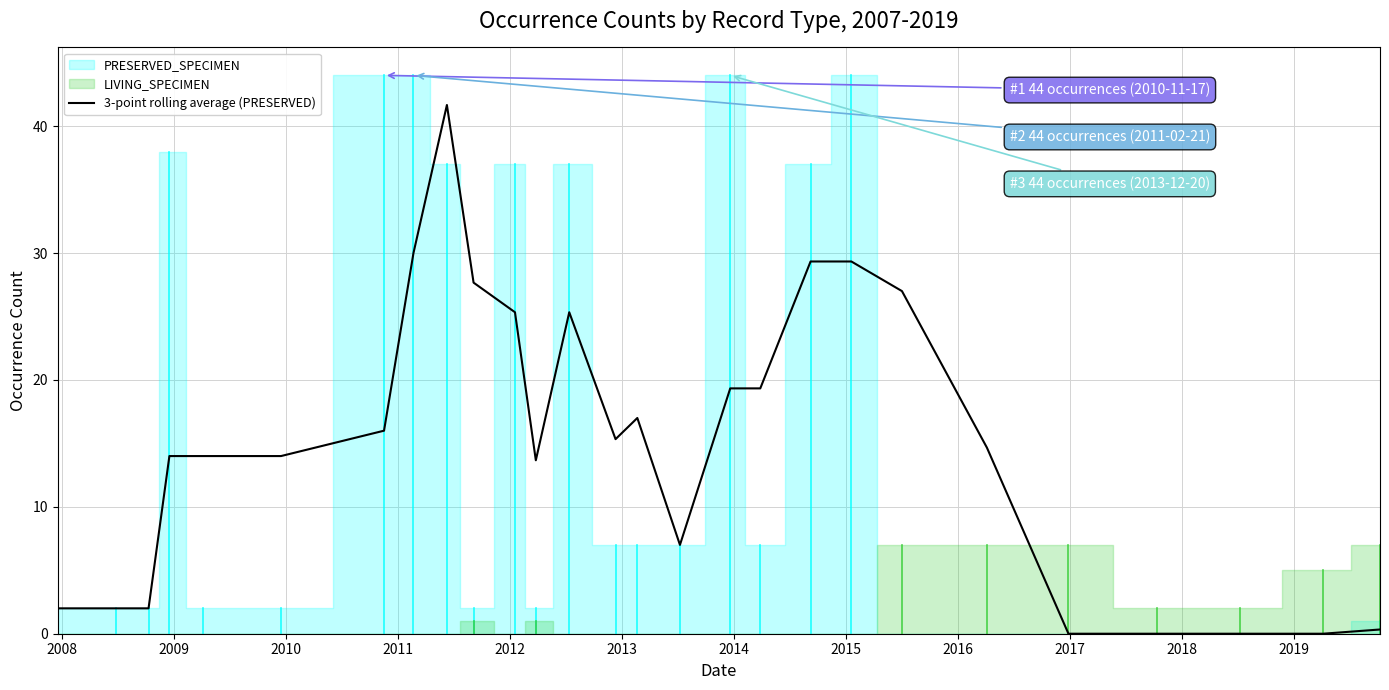

How many points are lower than both their immediate neighbors (excluding endpoints)?

3